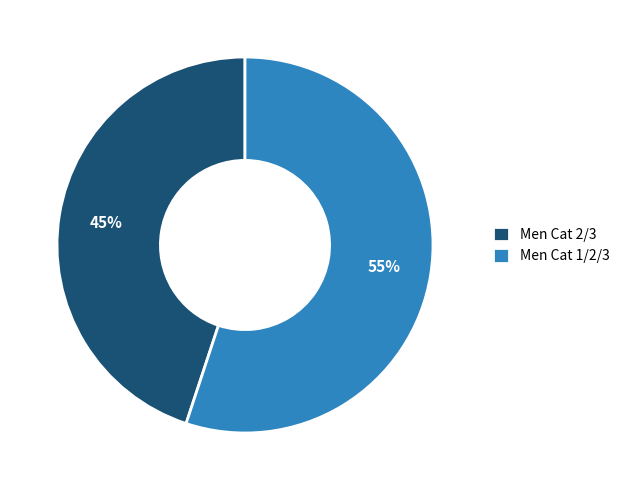

The Men Cat 1/2/3 slice represents 67% of the pie. True or false?

False